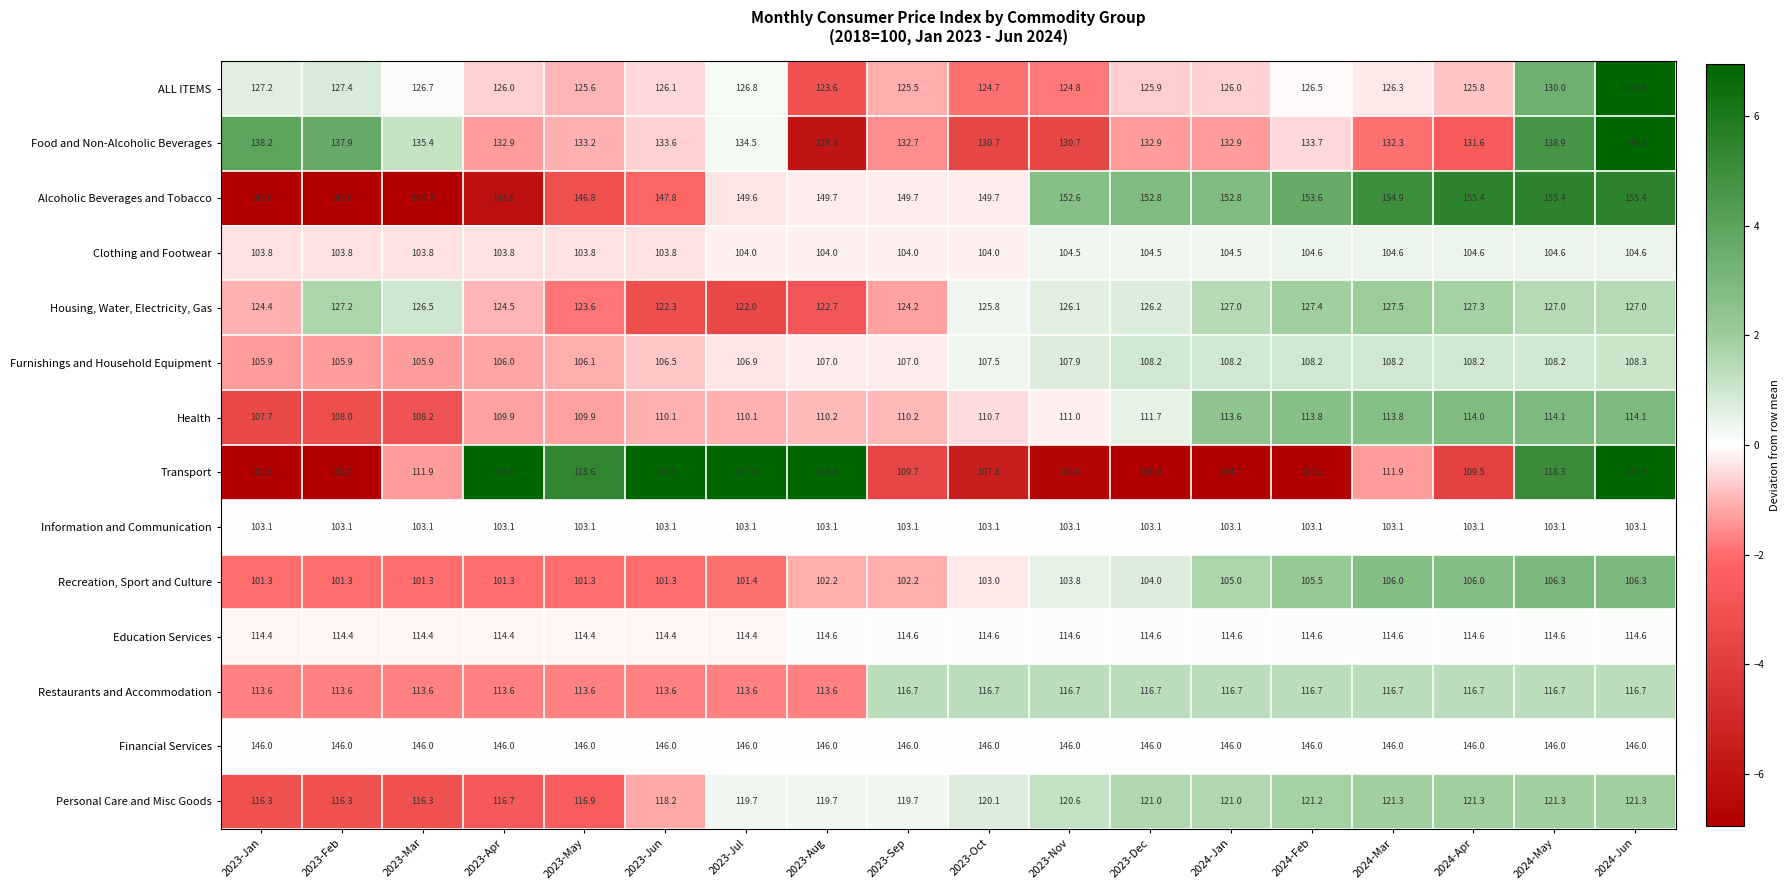

Between 2023-May and 2024-May, which series saw the biggest shift?

Alcoholic Beverages and Tobacco